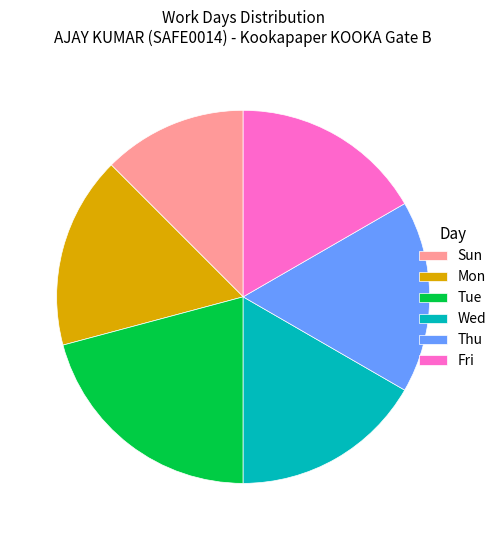

Is the sum of Fri and Tue greater than half?

No